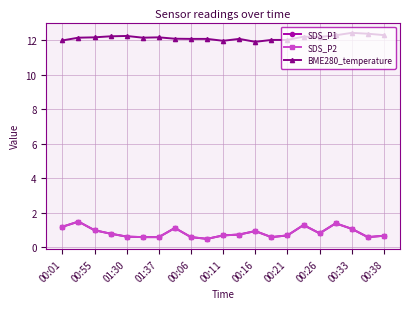

Is this an area chart (filled region under the line)?

No